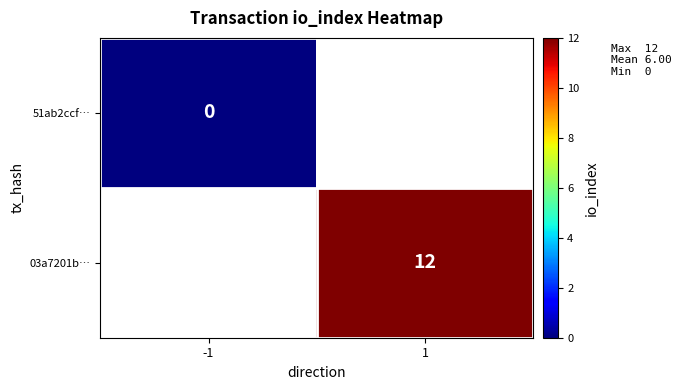

Is it true that 03a7201b… equals 12 at 1?

True